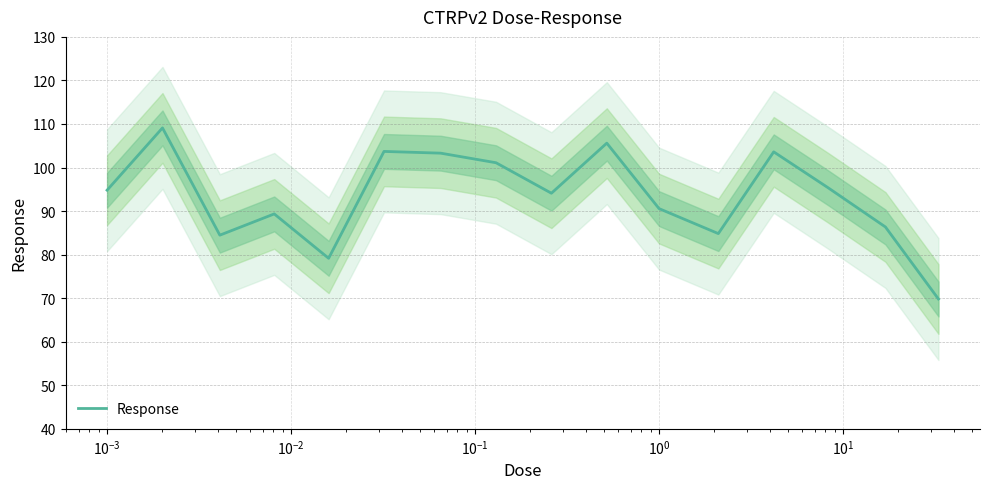

What is the maximum value for Response?

109.1